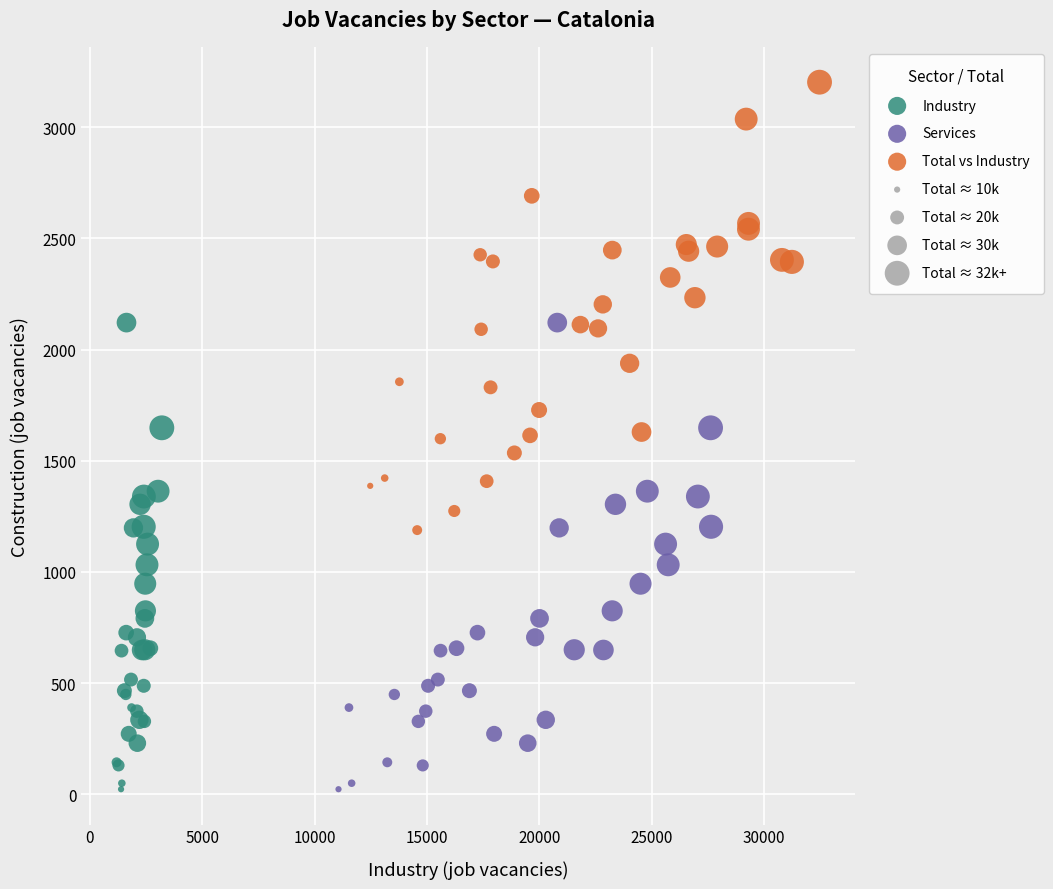

Which series contains the highest Y value?

Total vs Industry